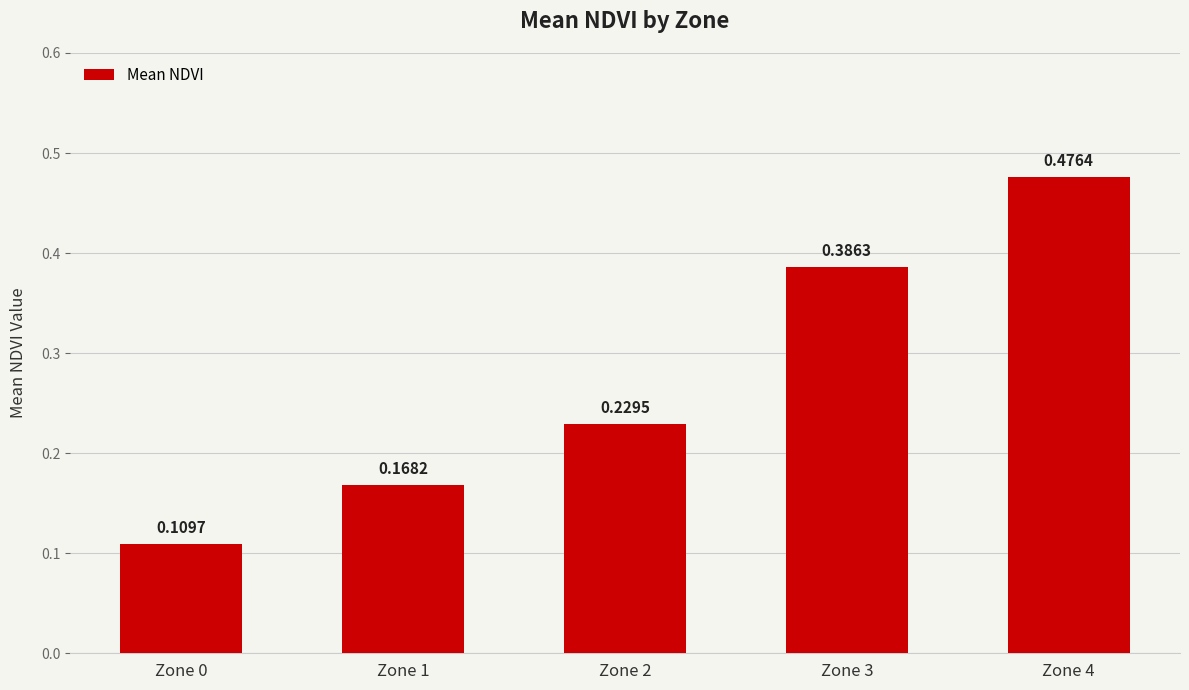

Which category has the lowest value across all series?

Zone 0